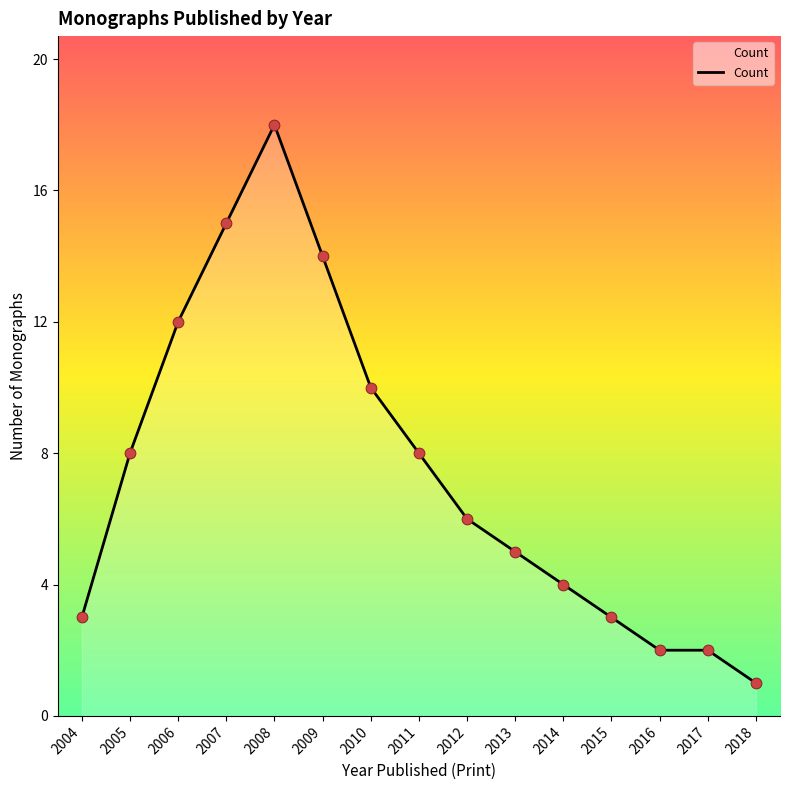

What is the change in value from 2004 to 2009?

+11